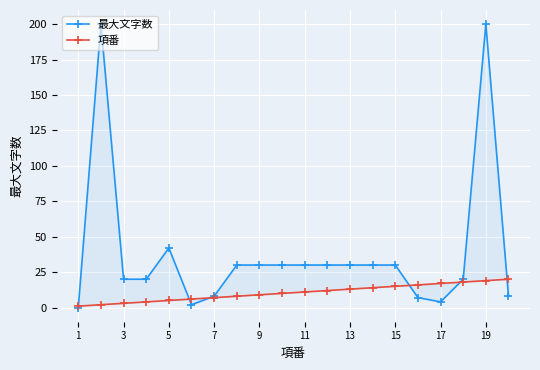

Rank the series by their average value, from highest to lowest.

最大文字数, 項番